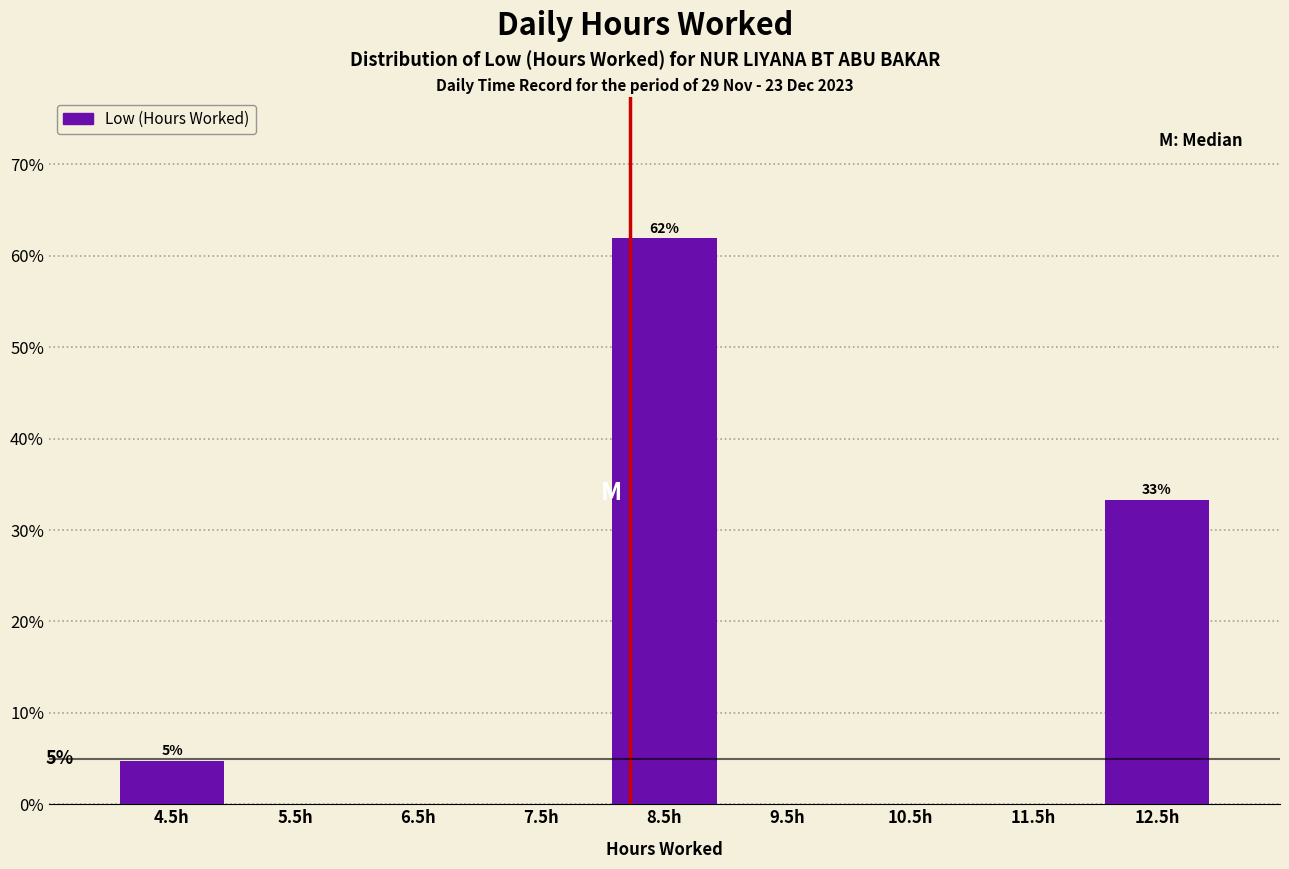

Which range on the x-axis has the tallest bar?

8 to 9